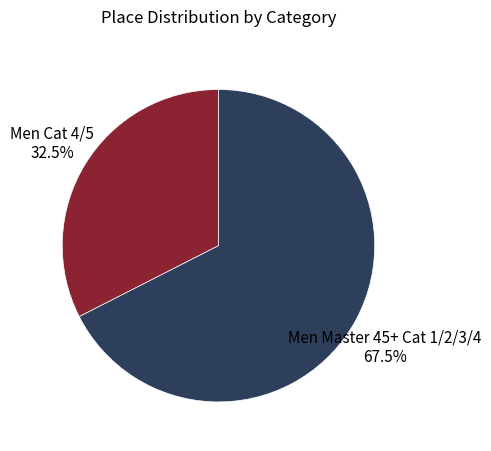

Count the number of slices in the pie.

2